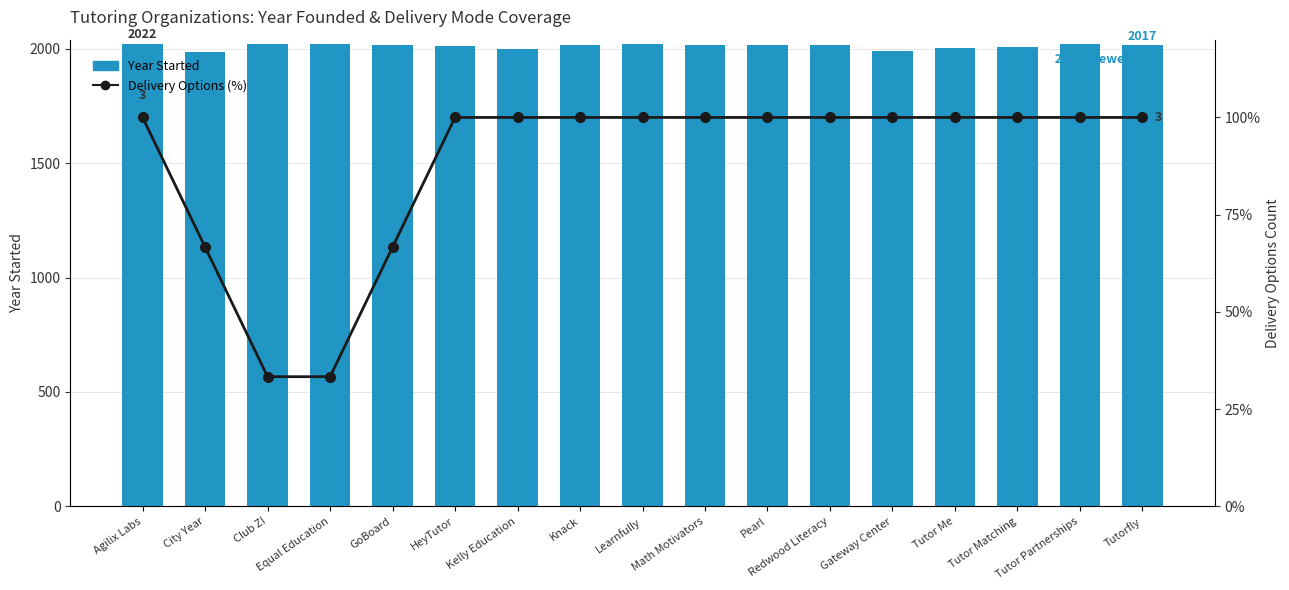

Is it true that Year Started equals 2764.6 at HeyTutor?

False